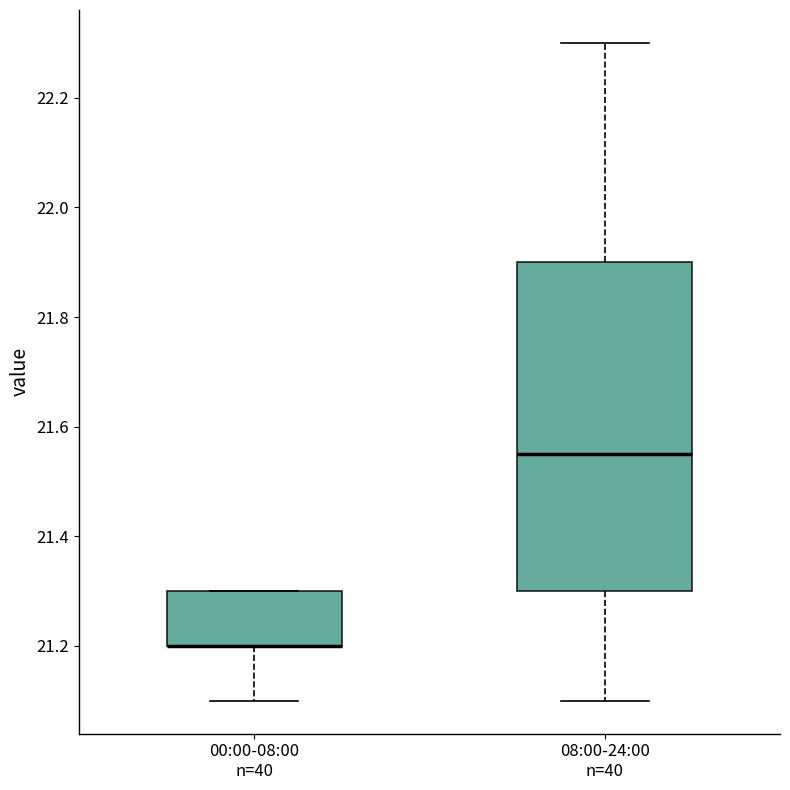

Where does the lower whisker of the box for 08:00-24:00 n=40 end on the y-axis? The values are not printed on the chart, so give them approximately, as read against the axis.

21.10